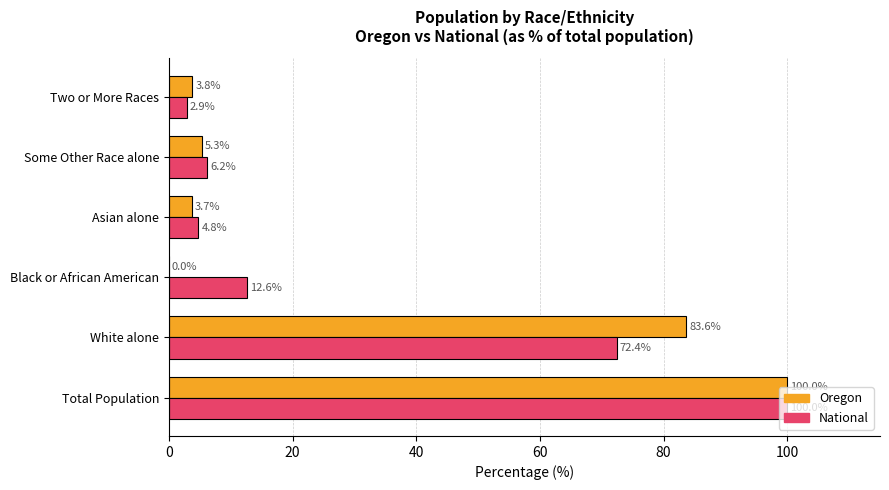

Is it true that National equals 2.9 at Two or More Races?

True